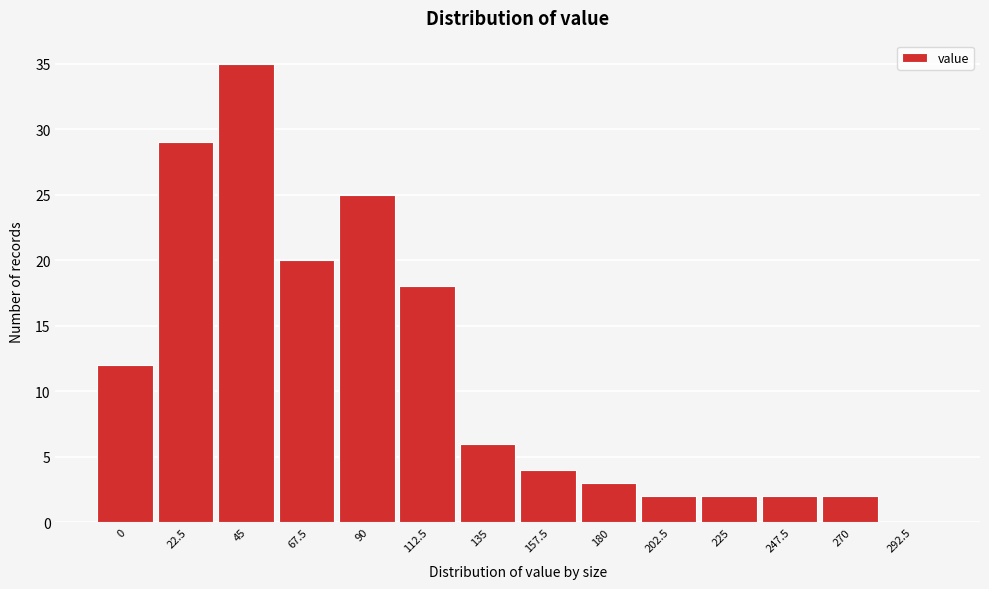

Reading left to right, what are all the values shown in this chart?

0=12	22.5=29	45=35	67.5=20	90=25	112.5=18	135=6	157.5=4	180=3	202.5=2	225=2	247.5=2	270=2	292.5=0